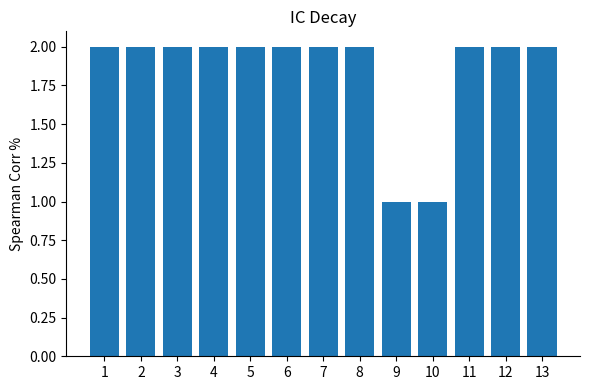

What is the difference between the maximum and second lowest values?

1